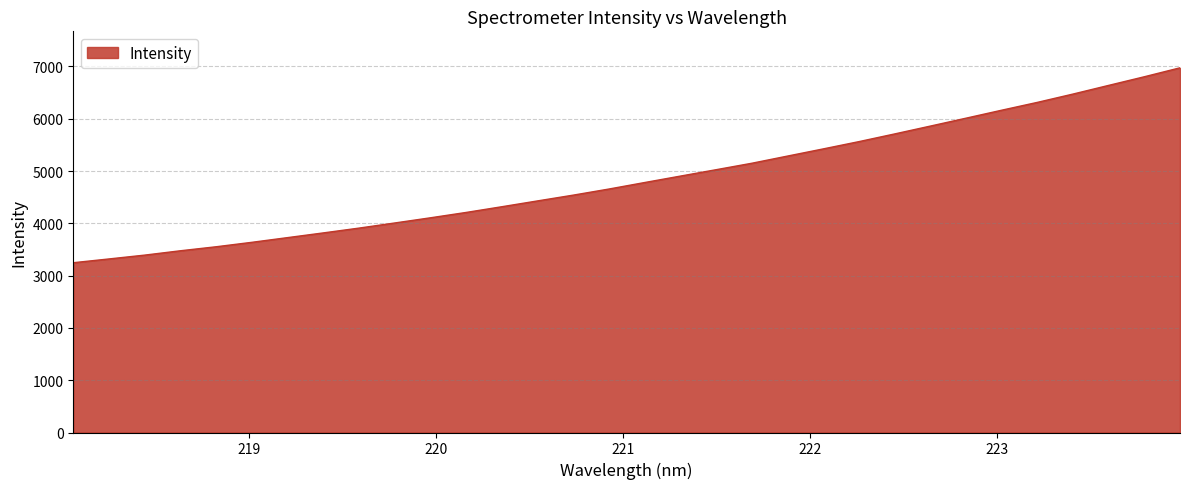

How many values exceed 4781?

16